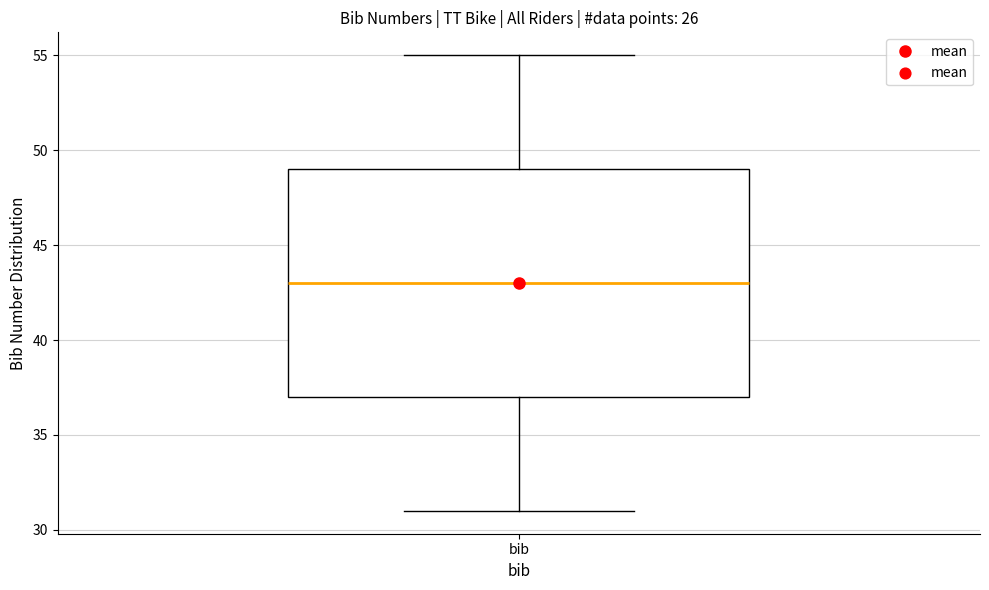

Transcribe this box plot: give where the median line is, the range the box spans, and where the two whiskers end, as read against the y-axis. The values are not printed on the chart, so give them approximately, as read against the axis.

median 43, box 37 to 49, whiskers 31 to 55